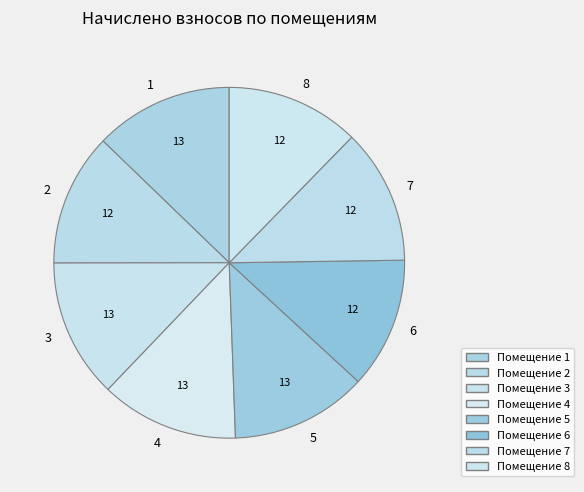

What is the ratio of the value at 4 to the value at 8?

1.0